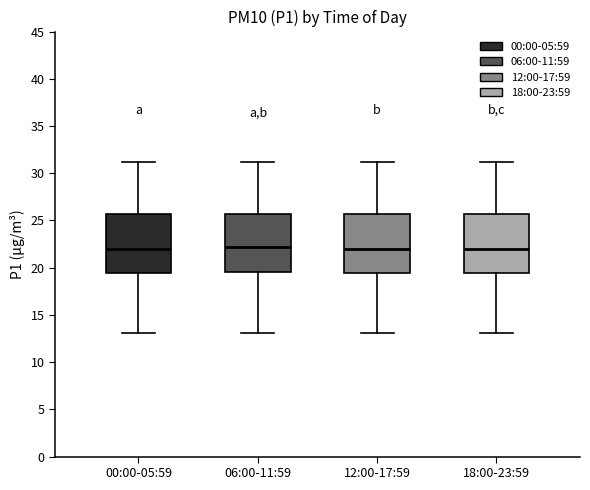

Where is the lower edge of the box for 00:00-05:59 on the y-axis? The values are not printed on the chart, so give them approximately, as read against the axis.

19.5